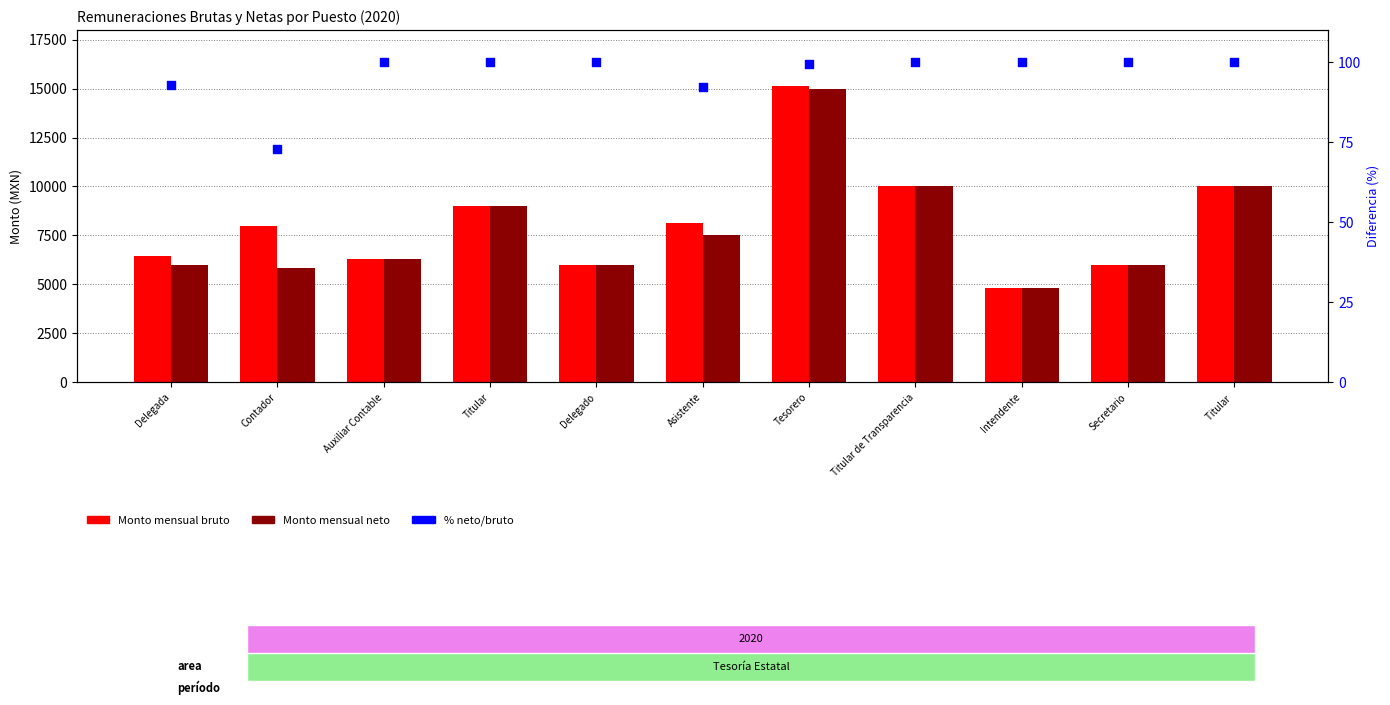

At how many categories does at least one series exceed 3187?

11